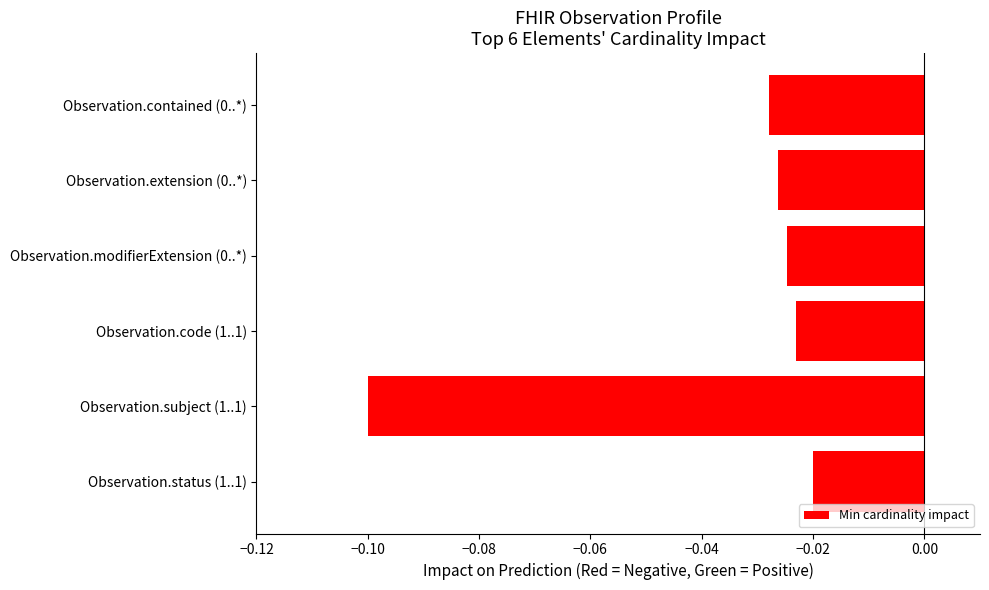

Rank the categories by value from highest to lowest.

Observation.status (1..1), Observation.code (1..1), Observation.modifierExtension (0..*), Observation.extension (0..*), Observation.contained (0..*), Observation.subject (1..1)